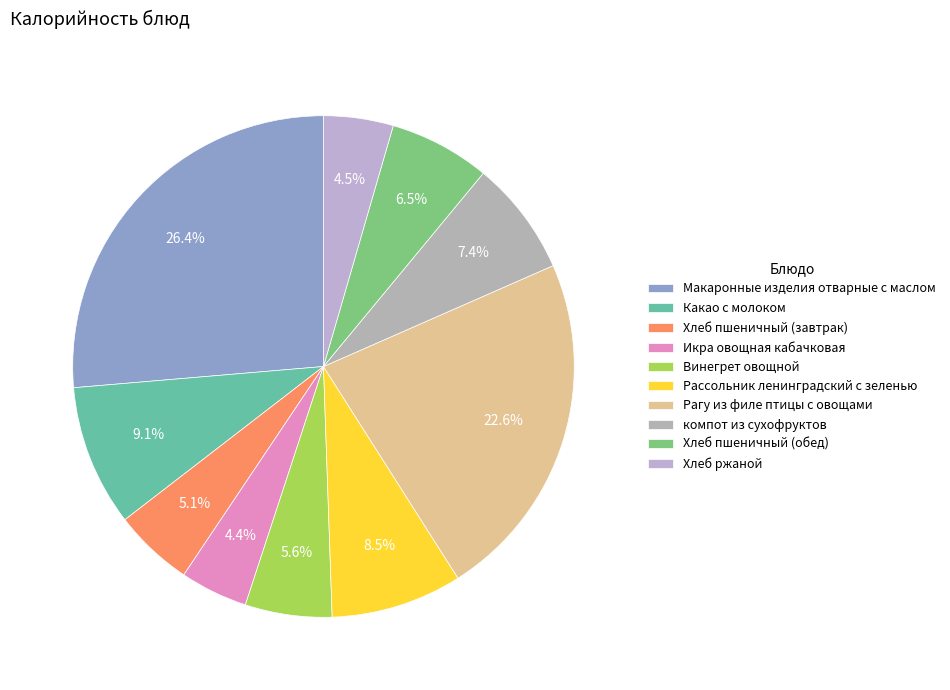

Between Хлеб ржаной and Рагу из филе птицы с овощами, which is larger?

Рагу из филе птицы с овощами